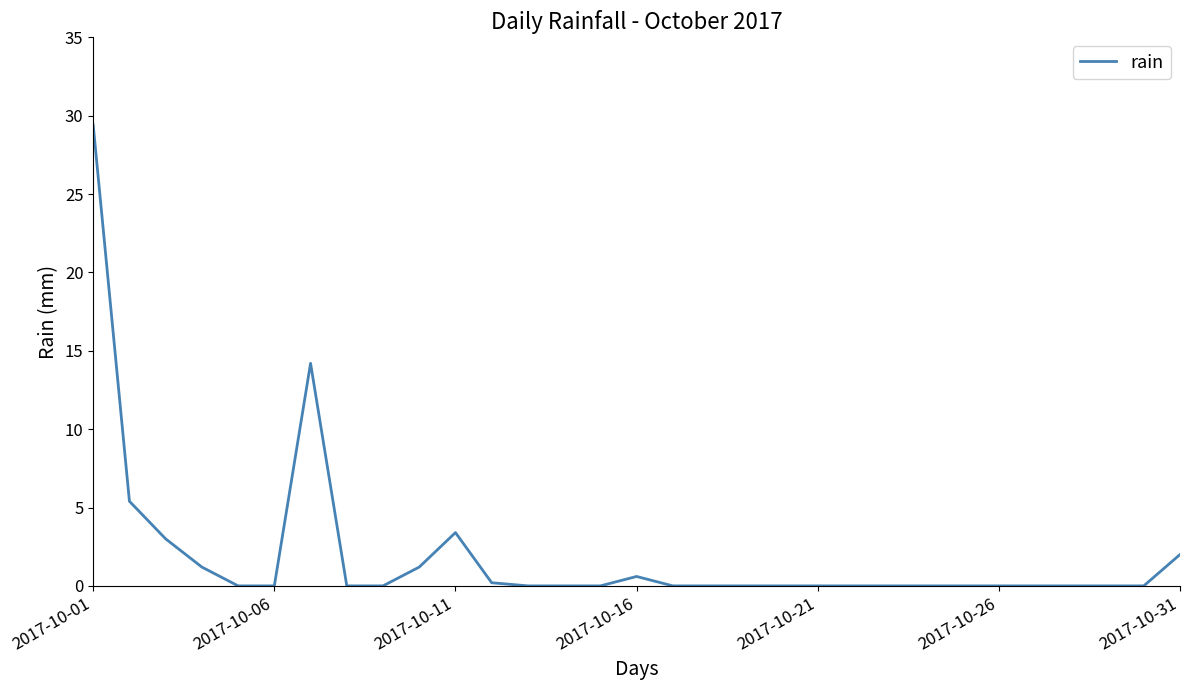

What is the difference between the maximum and minimum values?

29.4